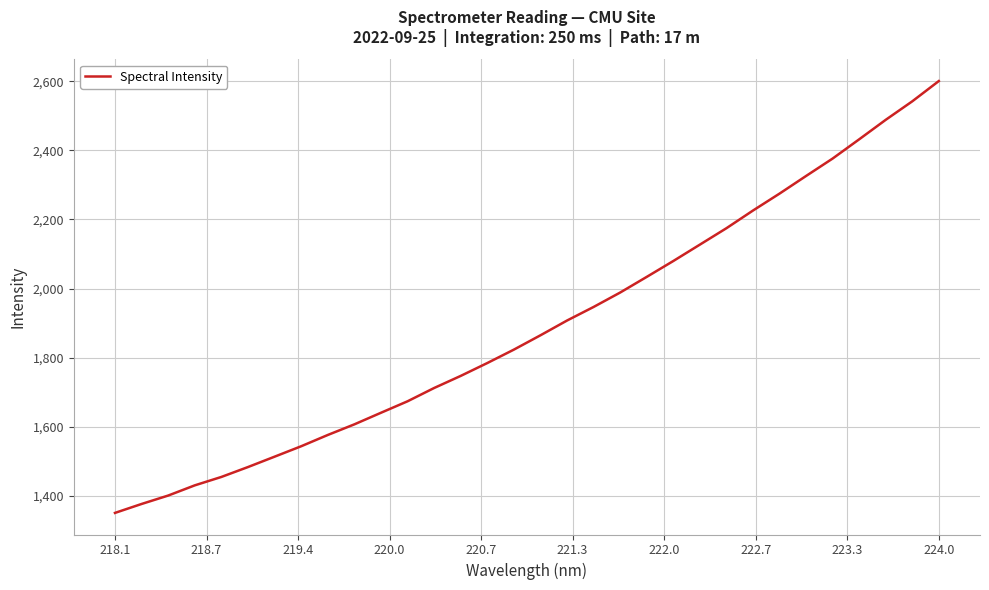

What is the greatest value displayed?

2600.3